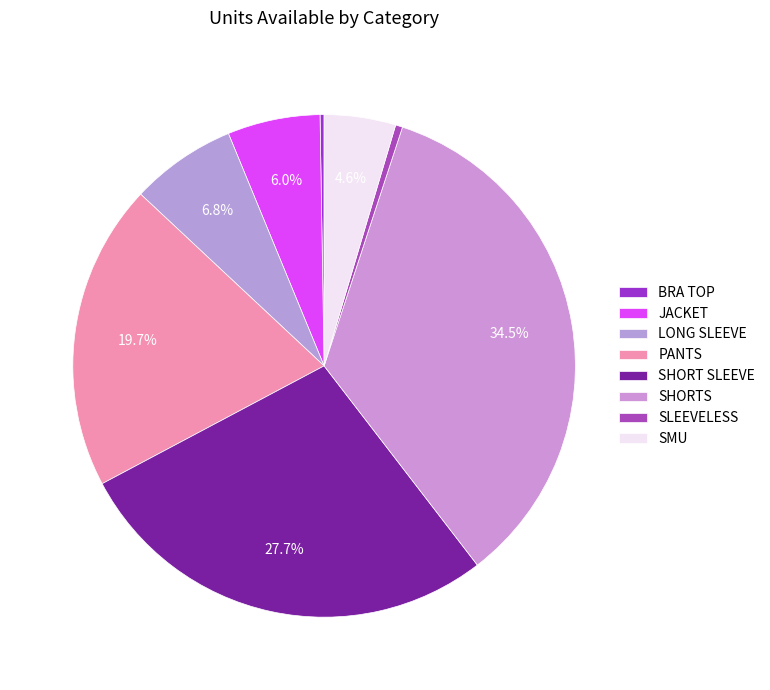

Between LONG SLEEVE and SHORTS, which is larger?

SHORTS